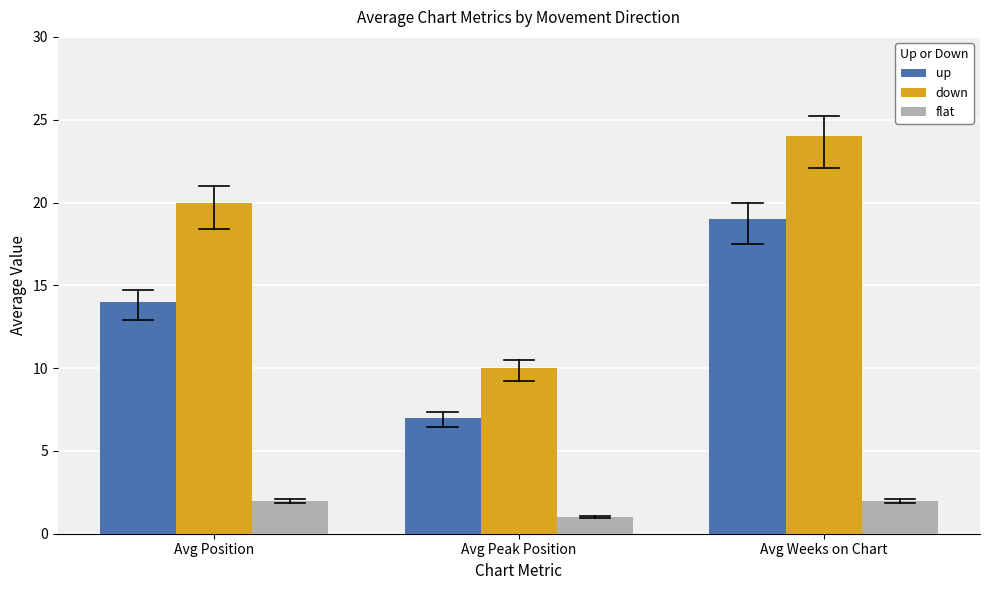

How many bars are there in total?

9